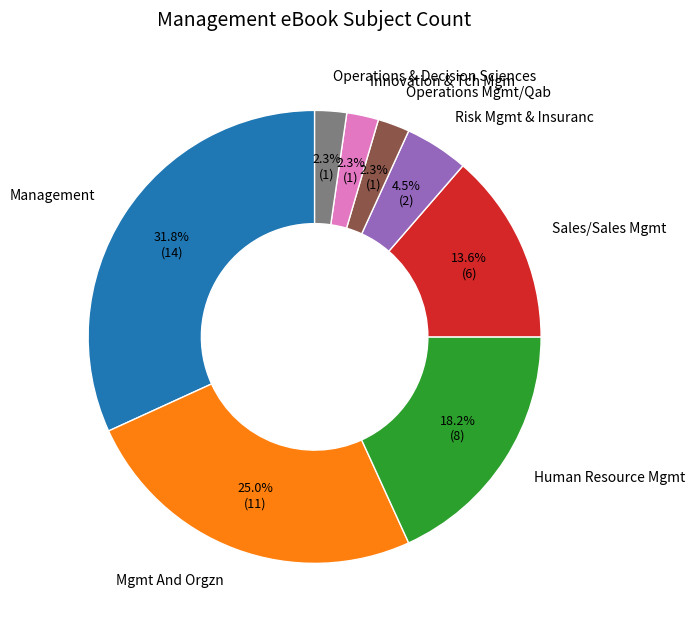

What percentage do Human Resource Mgmt and Risk Mgmt & Insuranc together represent?

22.7%